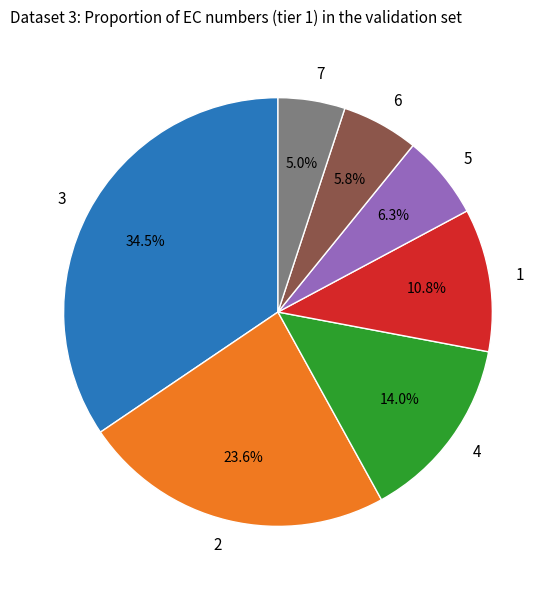

Rank the categories by value from highest to lowest.

3, 2, 4, 1, 5, 6, 7